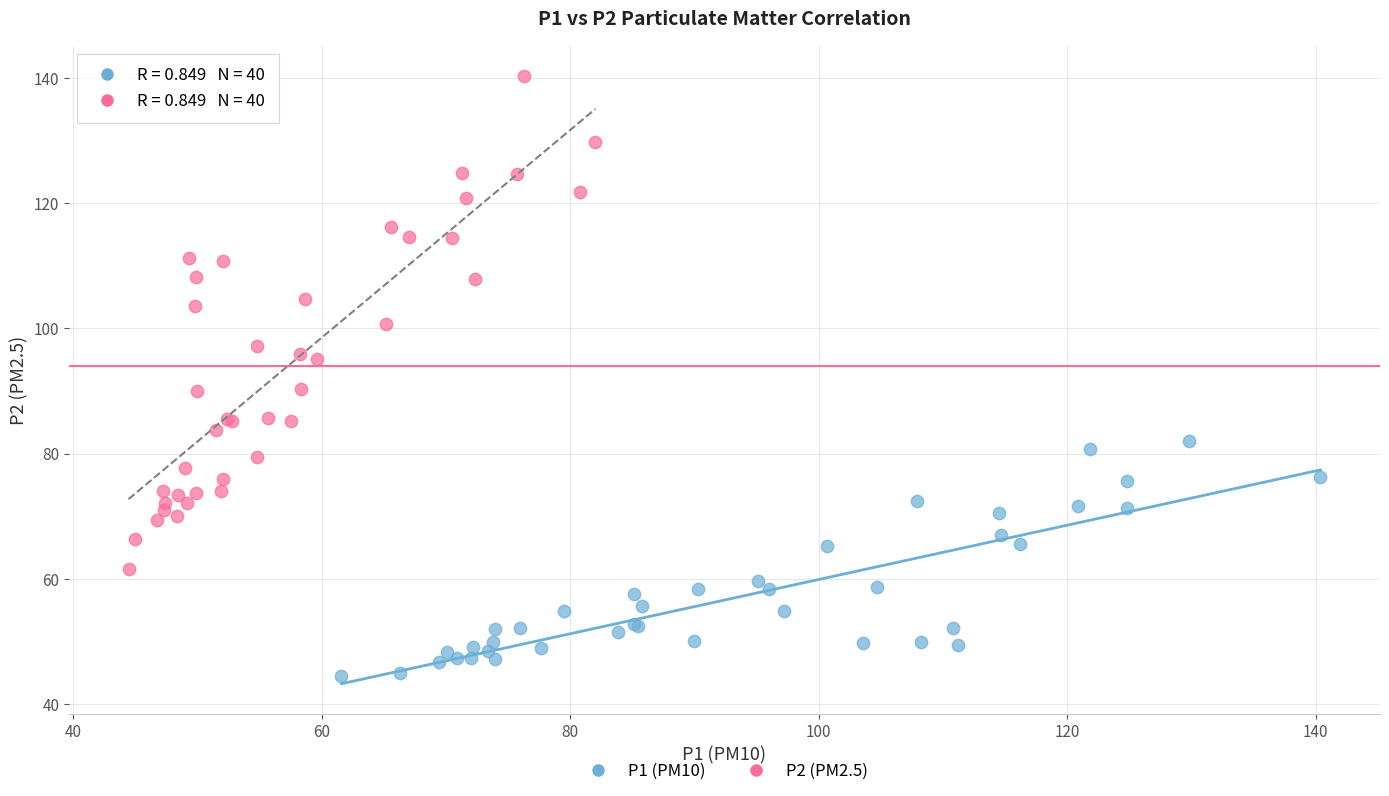

Which series has the largest Y range (max minus min)?

P2 (PM2.5)